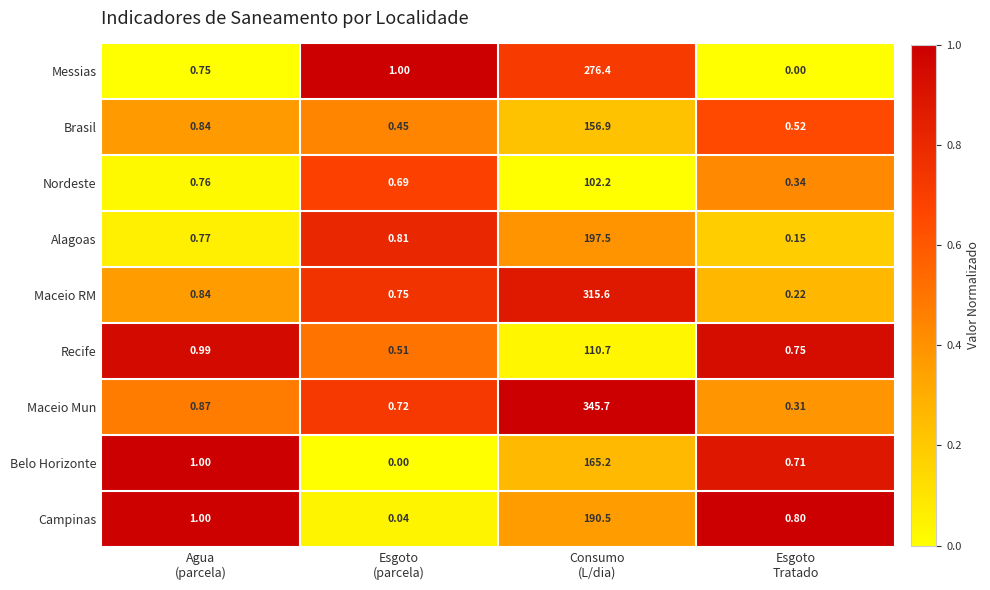

Rank the series by their maximum value, from lowest to highest.

Nordeste, Recife, Brasil, Belo Horizonte, Campinas, Alagoas, Messias, Maceio RM, Maceio Mun